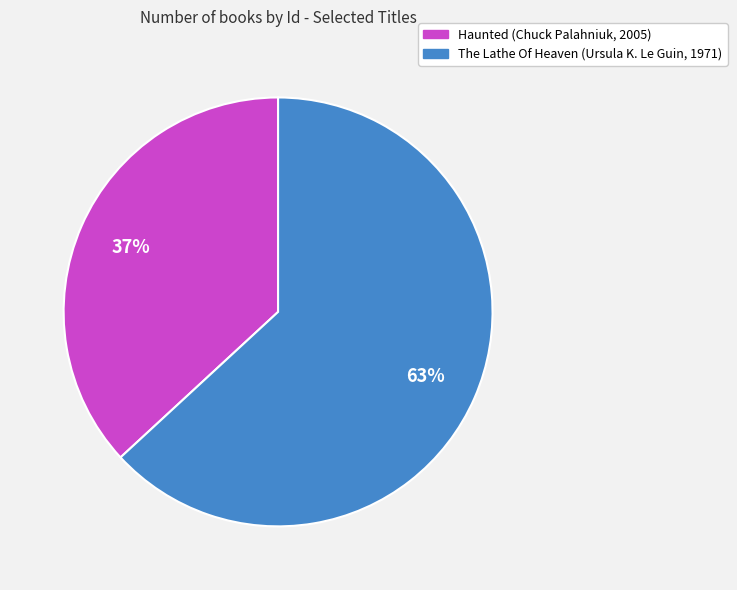

To the nearest percent, what portion does The Lathe Of Heaven (Ursula K. Le Guin, 1971) represent?

63%